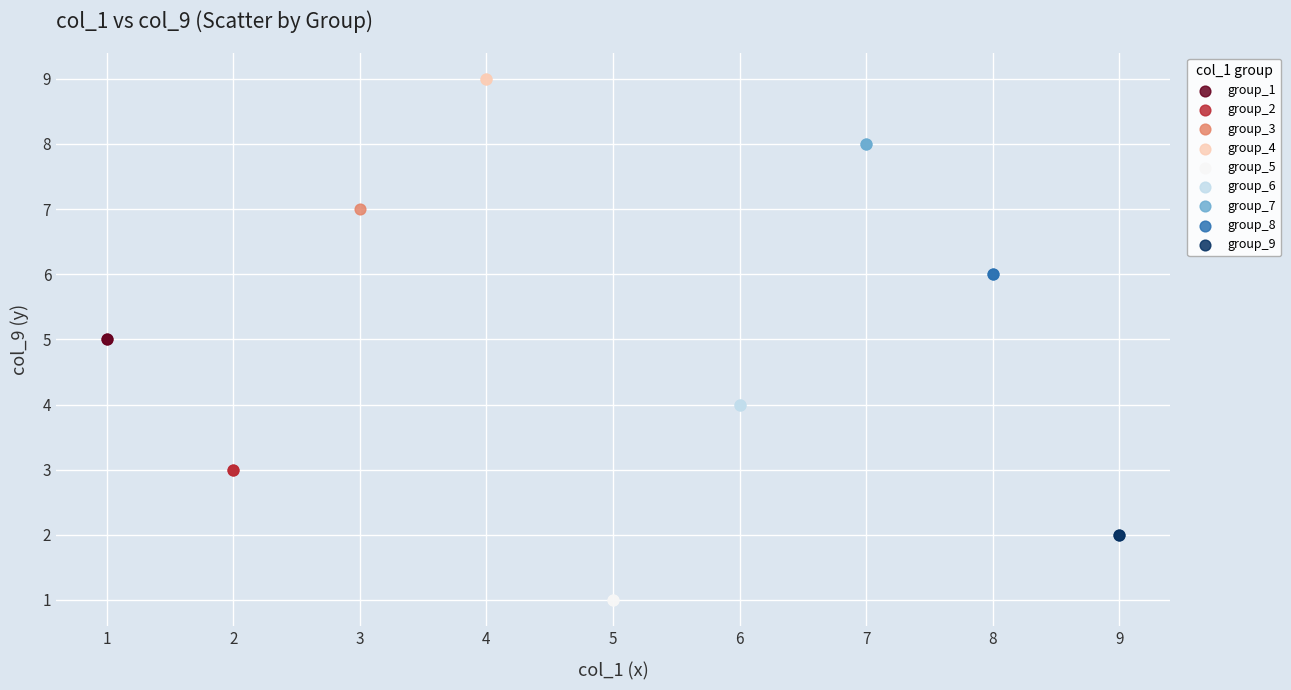

What are all the series names shown in the legend?

group_1, group_2, group_3, group_4, group_5, group_6, group_7, group_8, group_9